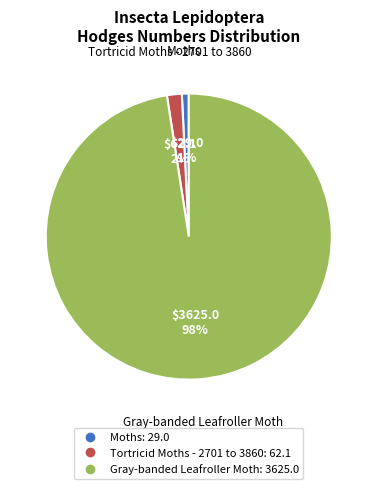

Between Gray-banded Leafroller Moth and Tortricid Moths - 2701 to 3860, which is larger?

Gray-banded Leafroller Moth